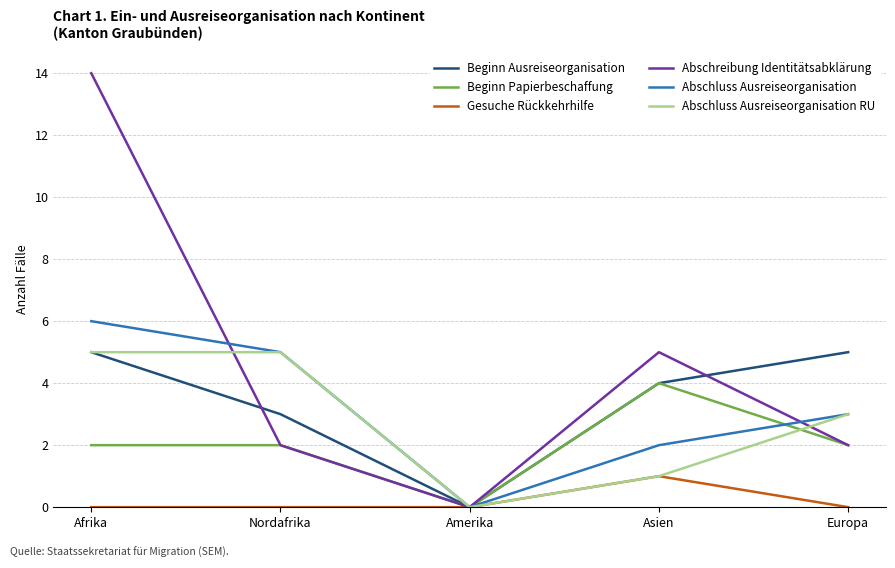

Does the chart have visible grid lines?

Yes